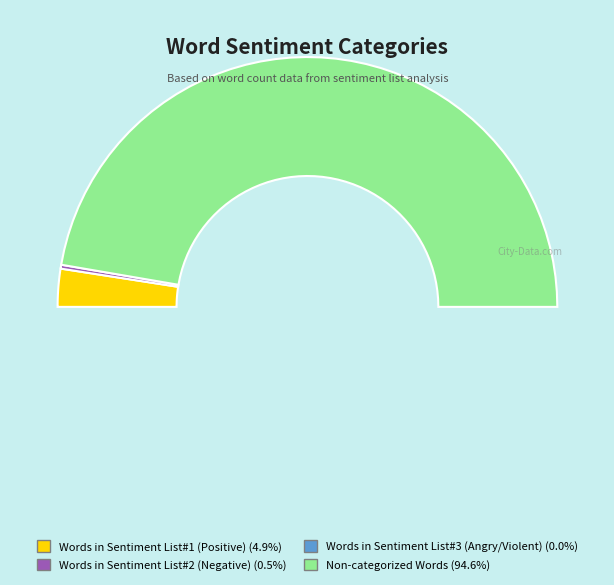

To the nearest percent, what is the combined percentage of Non-categorized Words and Words in Sentiment List#2 (Negative)?

95%